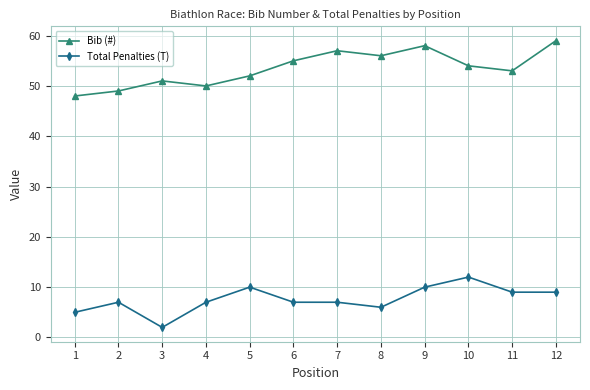

What is the average value of the Bib (#) series?

54